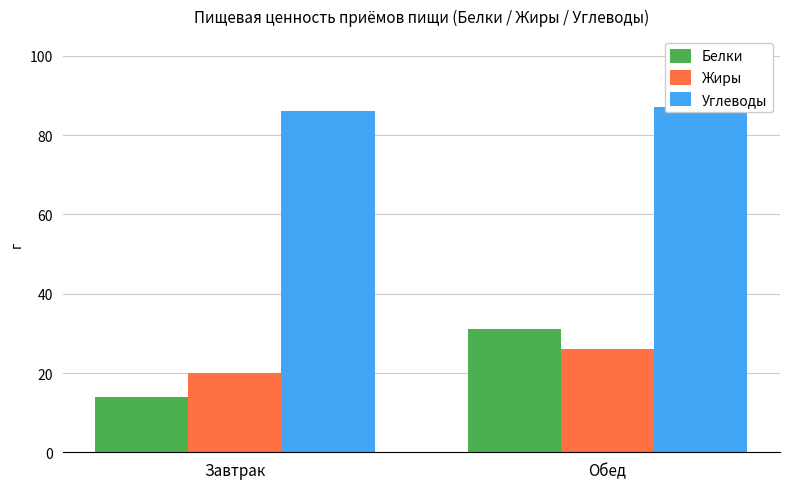

What is the sum of all Белки values?

45